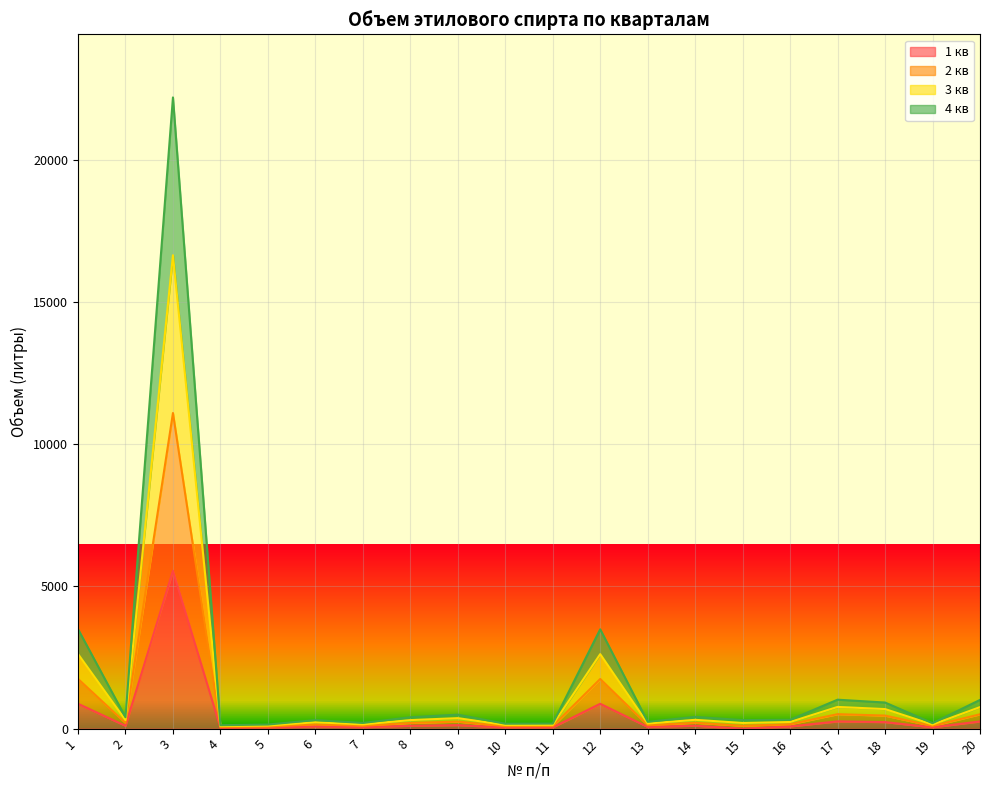

Is the value of 3 кв at 8 greater than the value of 1 кв at 9?

Yes